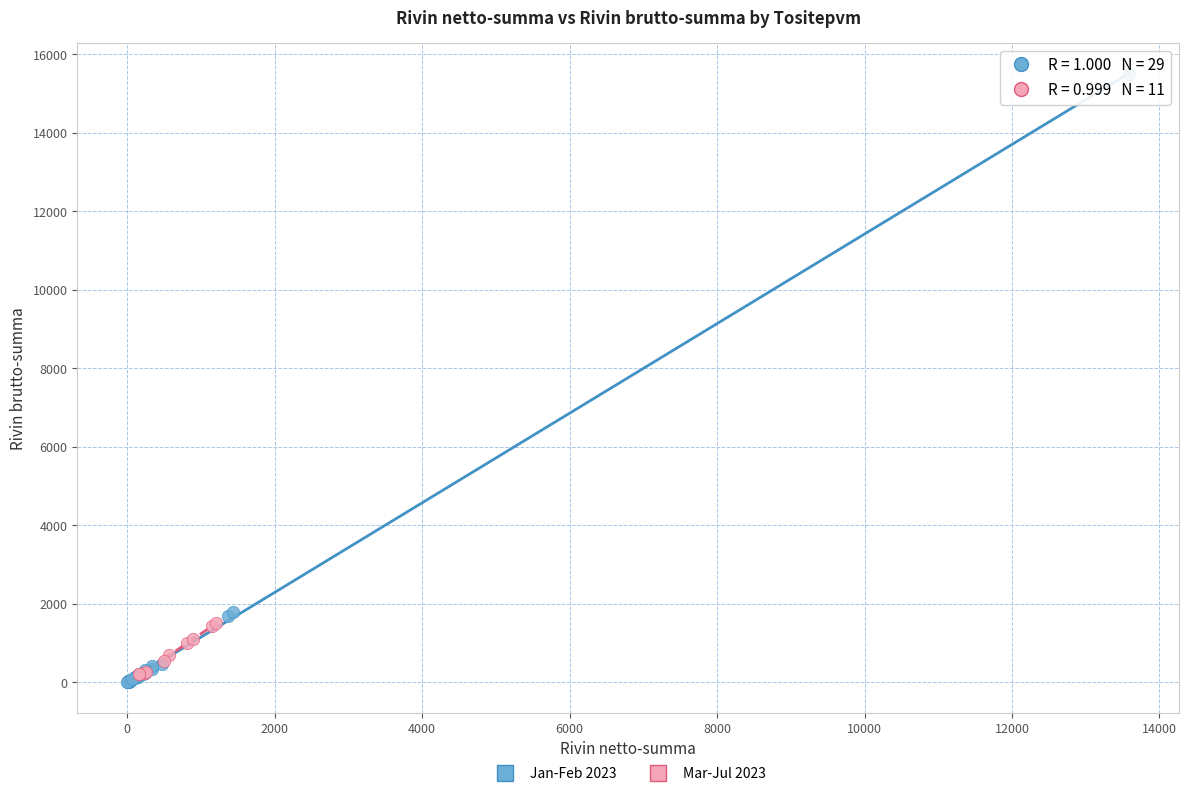

Which series has the widest spread of Y values?

Jan-Feb 2023